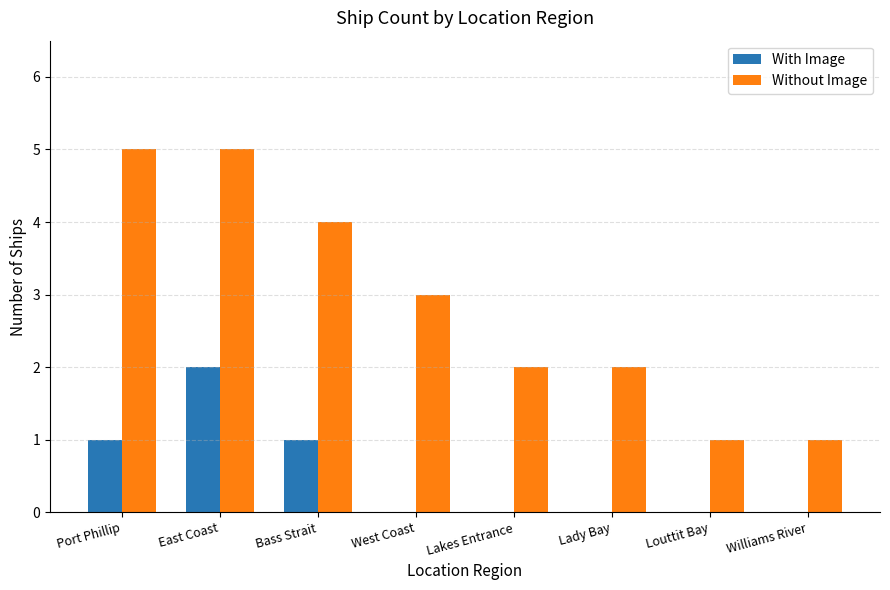

What is the sum of all With Image values?

4